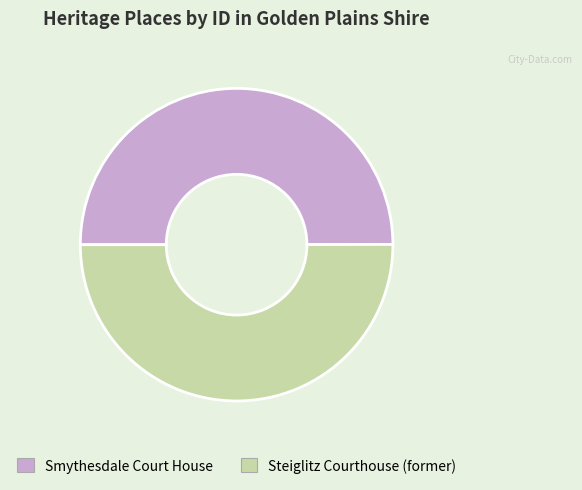

Combined, do Smythesdale Court House and Steiglitz Courthouse (former) account for over 50%?

Yes